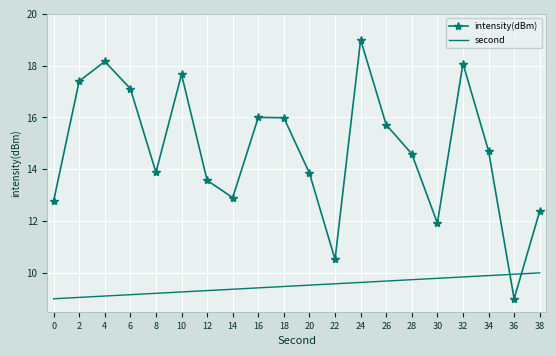

At which category is the sum across all series the highest?

24